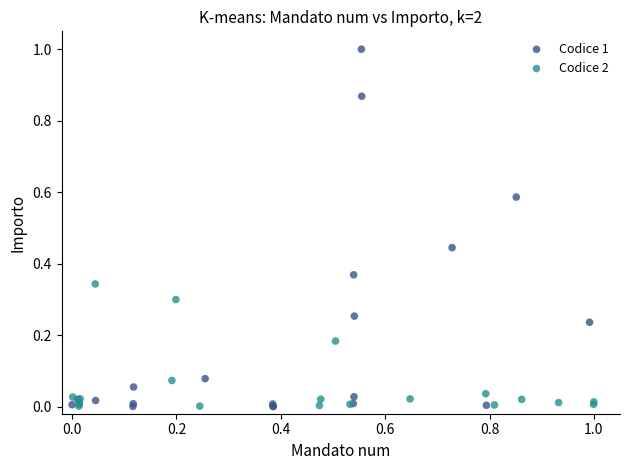

Which series contains the highest Y value?

Codice 1